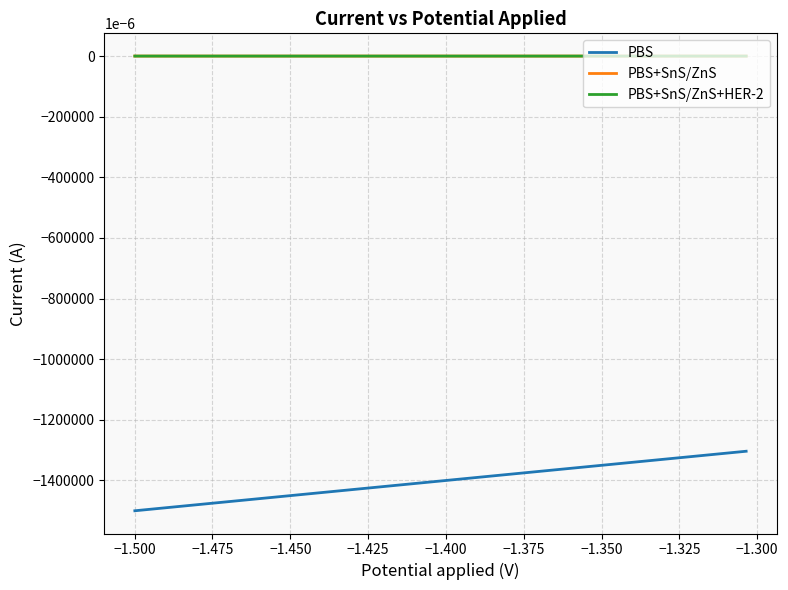

Which series has the widest spread of values?

PBS